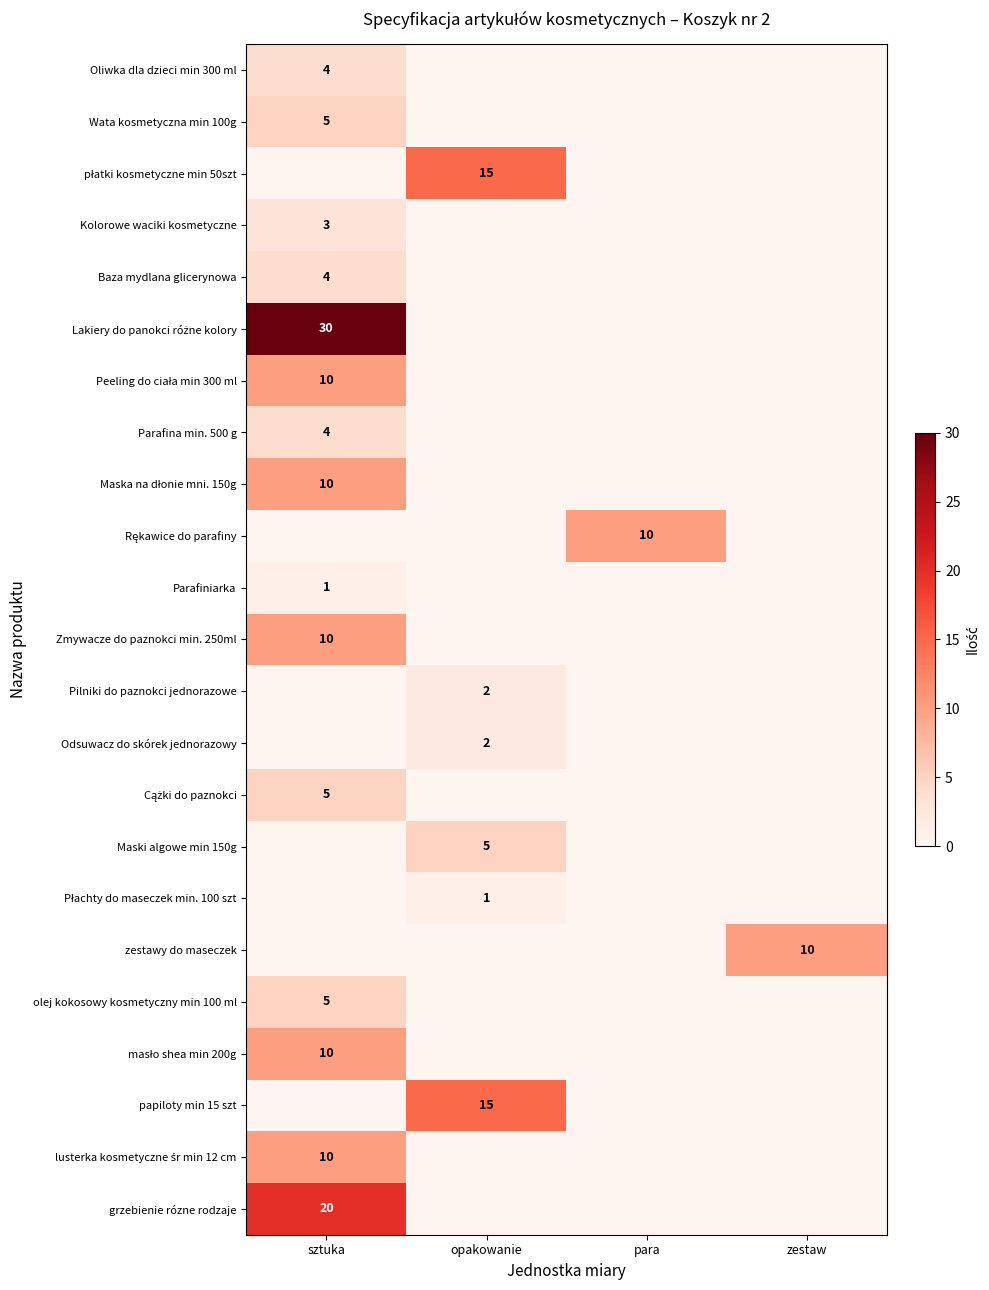

The value of zestawy do maseczek at zestaw is 10. True or false?

True